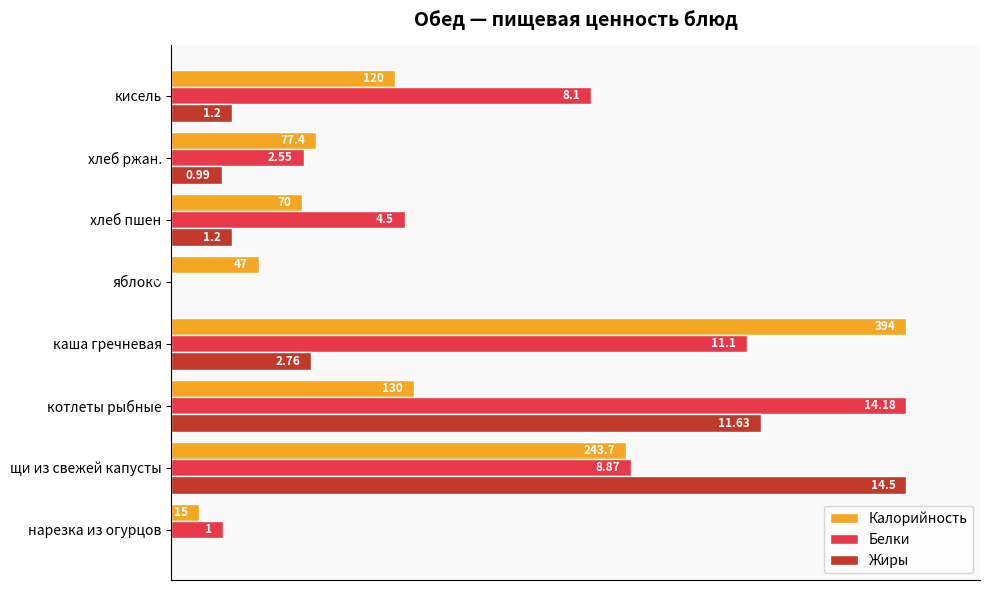

What are all the series names shown in the legend?

Калорийность, Белки, Жиры